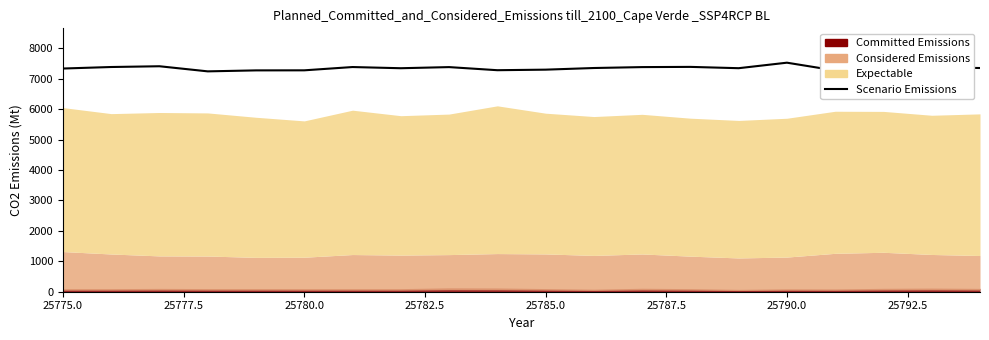

The chart shows a value of 10491 at 25790.0. True or false?

False